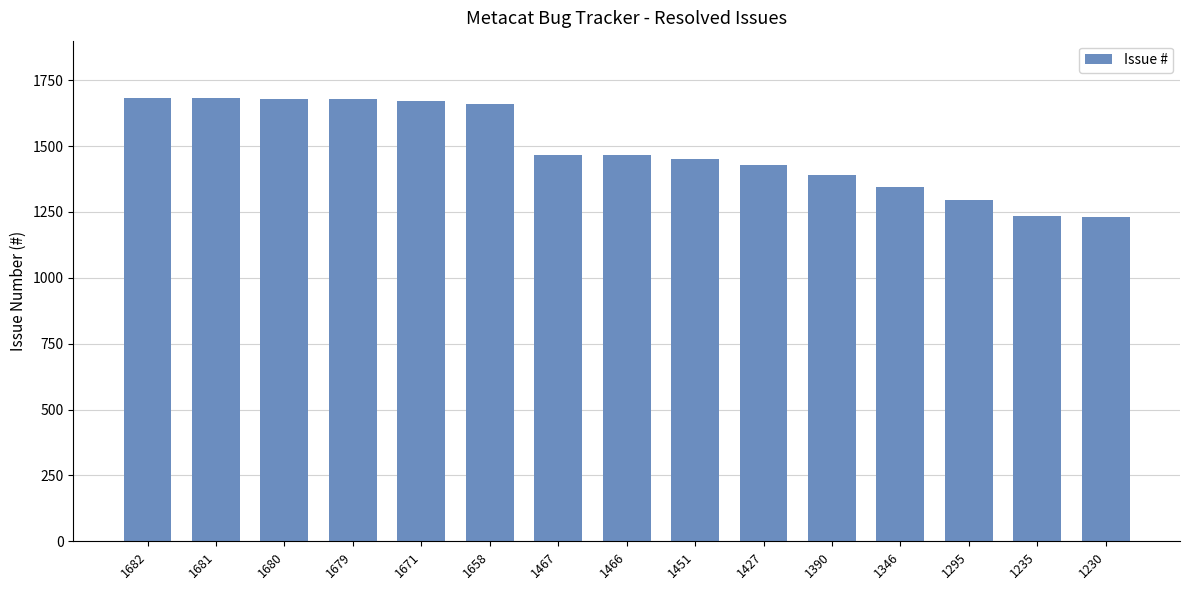

What is the change in value from 1681 to 1346?

-335